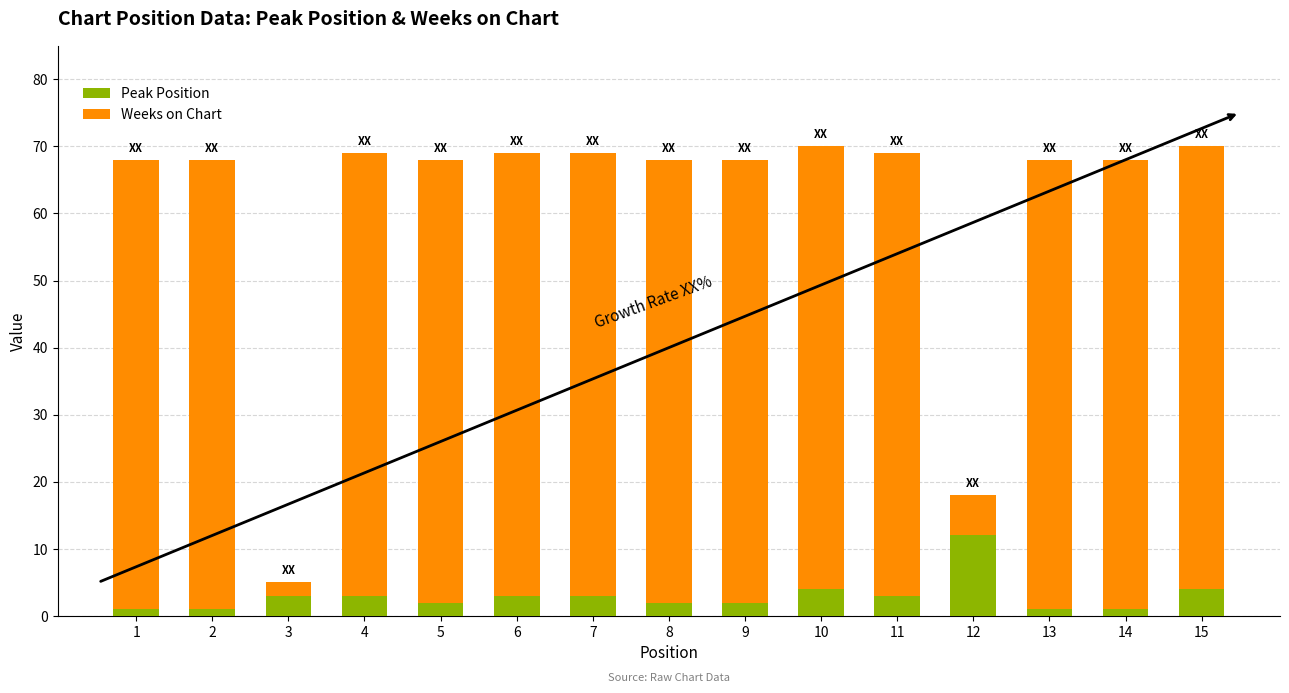

Count the number of categories in the chart.

15